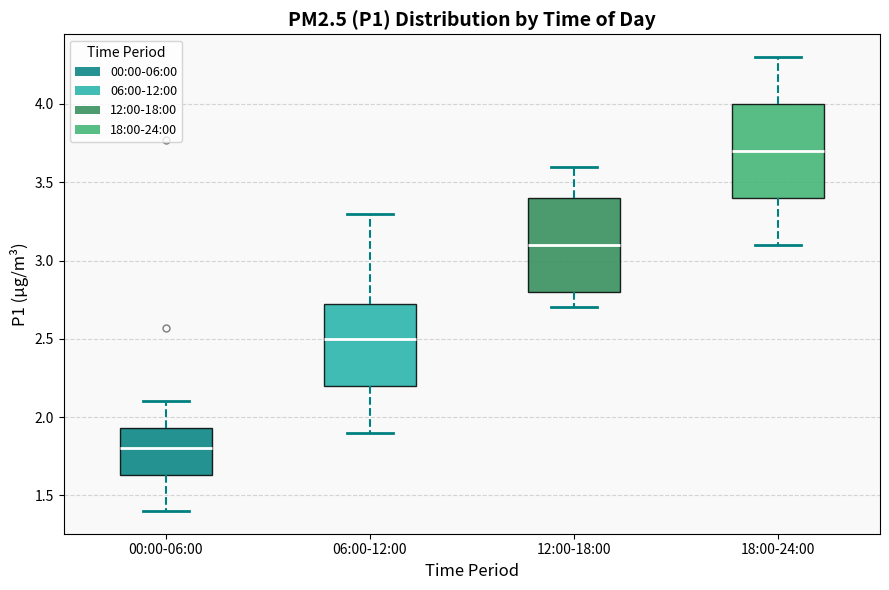

Which box has the lowest median line?

00:00-06:00